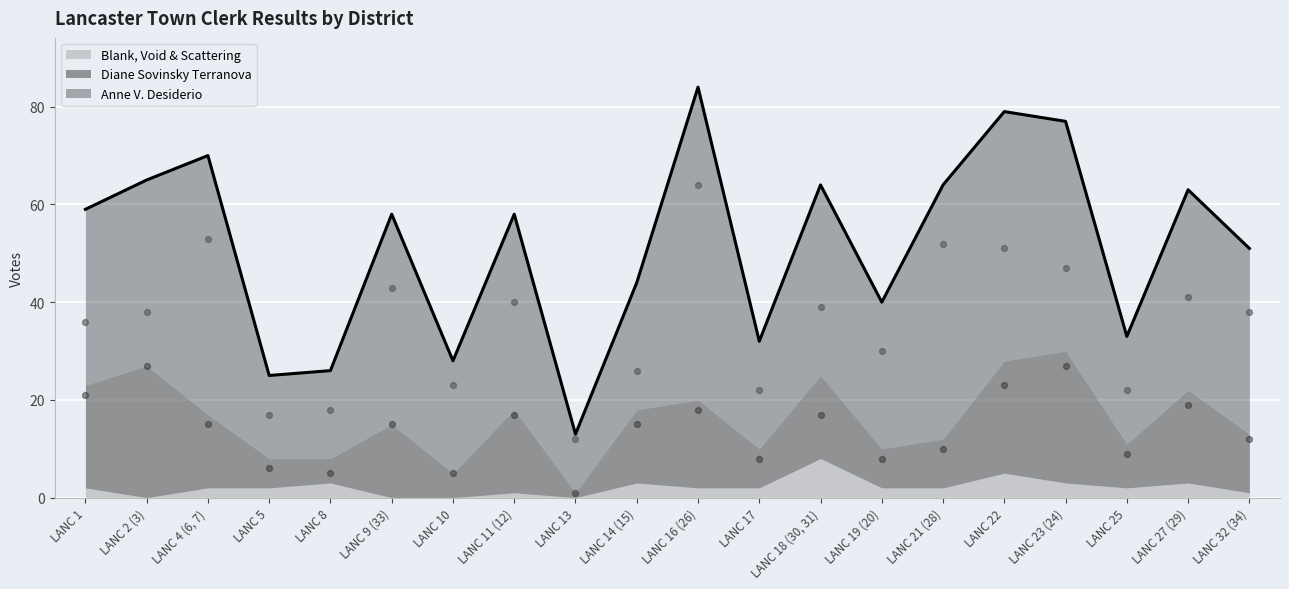

Is the value of Anne V. Desiderio at LANC 25 greater than the value of Diane Sovinsky Terranova at LANC 16 (26)?

Yes